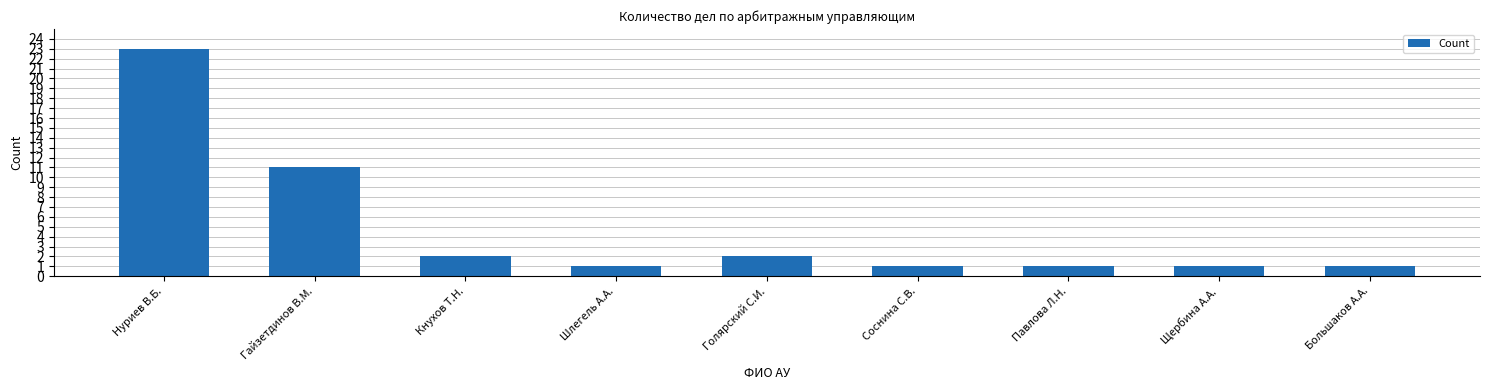

What value does the data have at Нуриев В.Б., to the nearest 10?

20